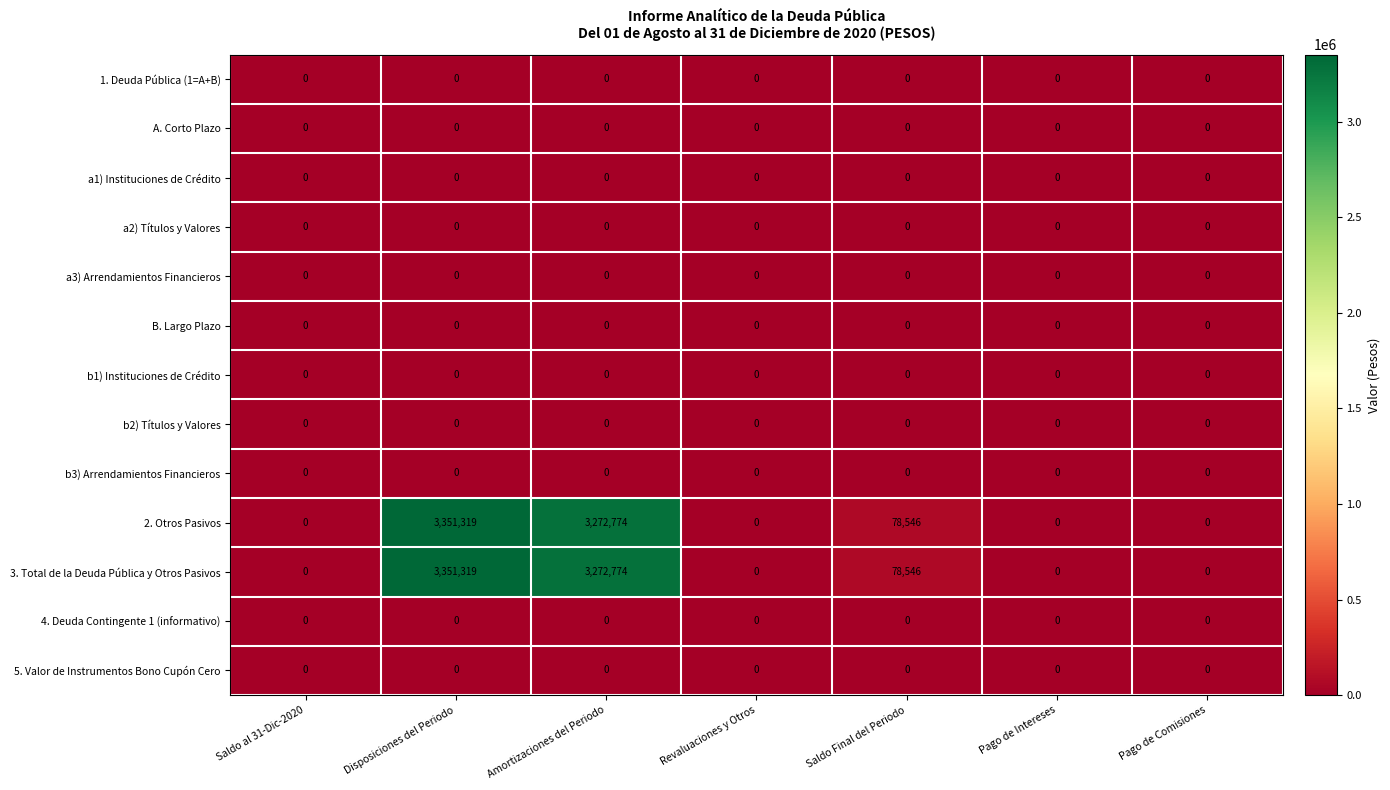

Where is 3. Total de la Deuda Pública y Otros Pasivos nearest to the value 1675659?

Saldo Final del Periodo